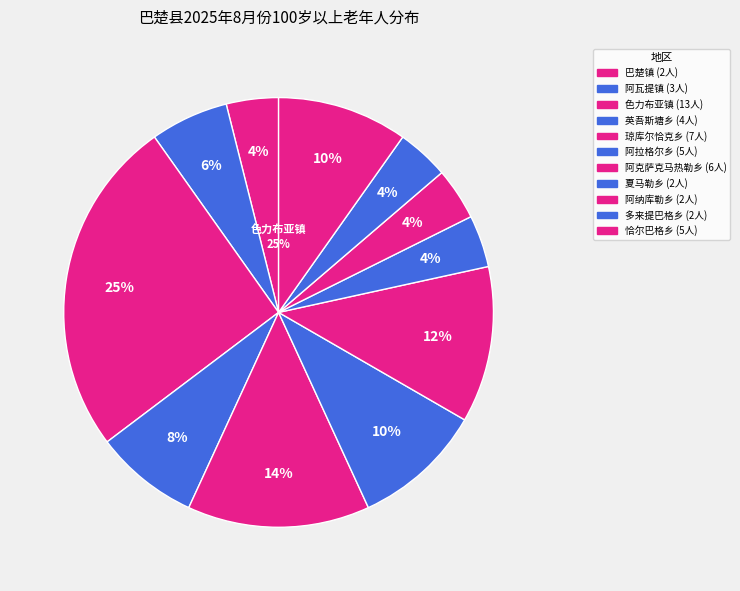

Between 巴楚镇 and 阿瓦提镇, which is larger?

阿瓦提镇